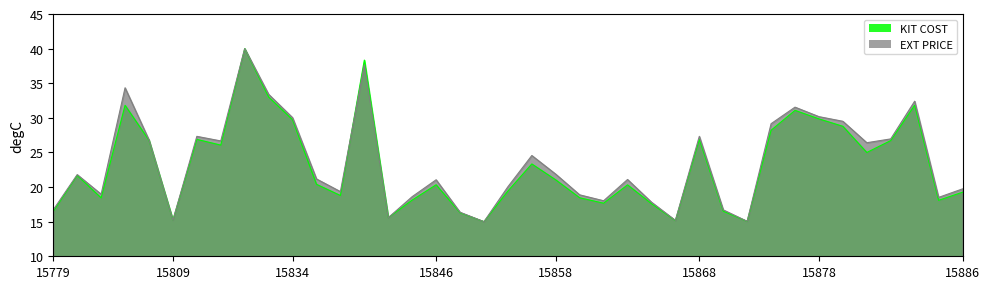

At which category does KIT COST reach its first local peak?

15795